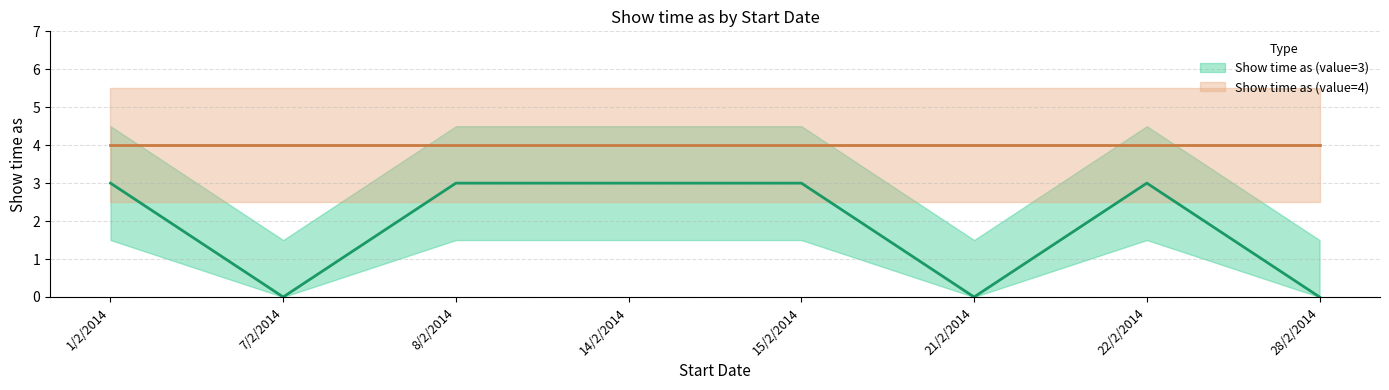

Rank the categories by value from highest to lowest.

1/2/2014, 8/2/2014, 14/2/2014, 15/2/2014, 22/2/2014, 7/2/2014, 21/2/2014, 28/2/2014